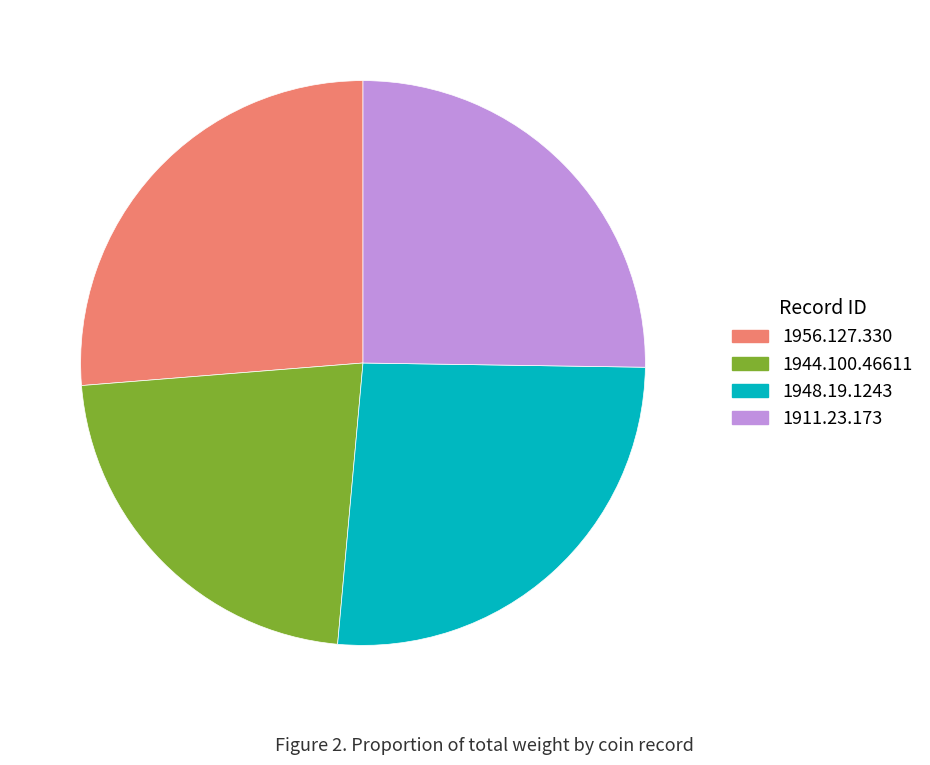

Which category has the smallest portion of the pie?

1944.100.46611